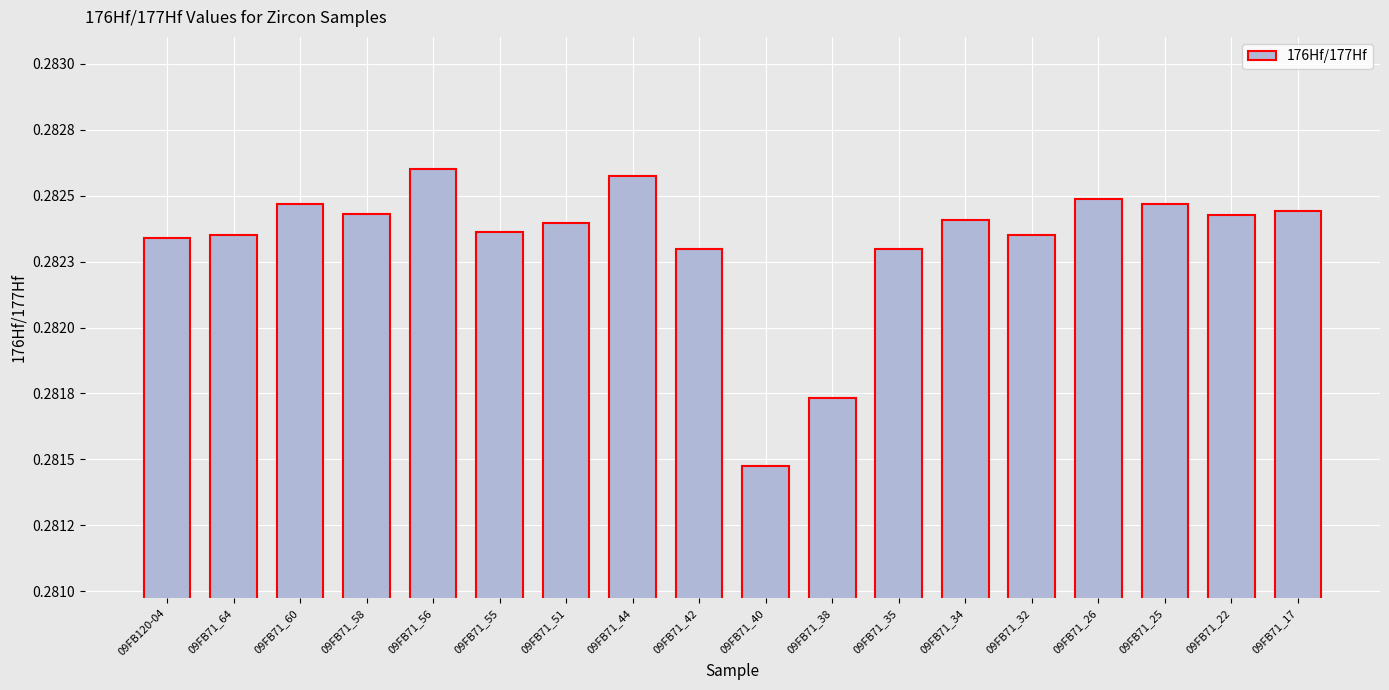

What position from the right is 09FB71_22?

2